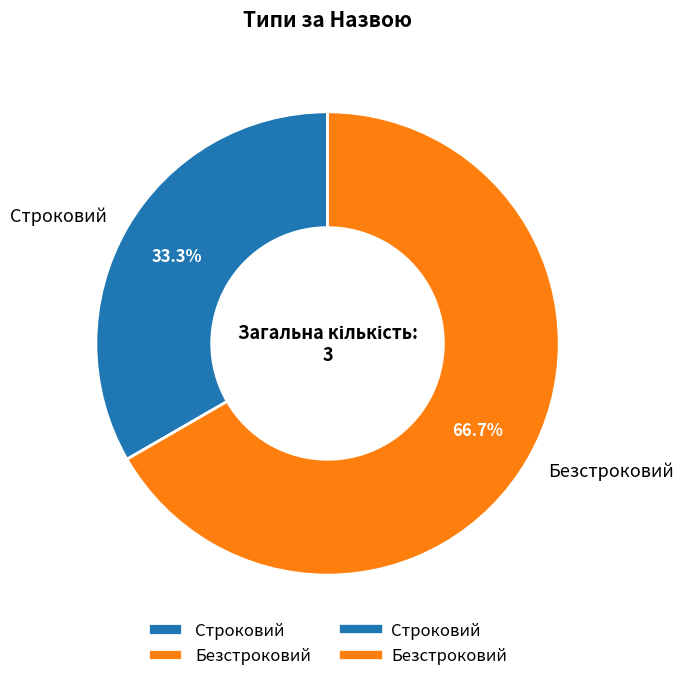

True or false: Безстроковий accounts for 67% of the total.

True